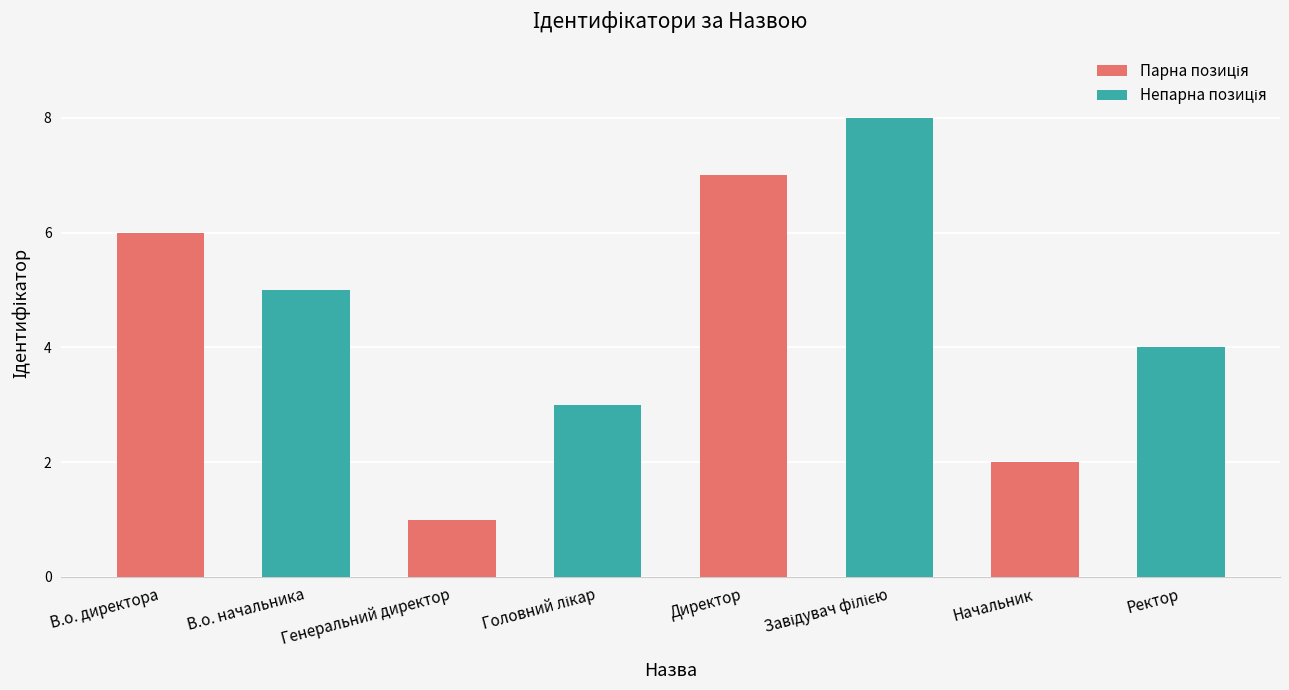

True or false: the data shows 7 at Директор.

True